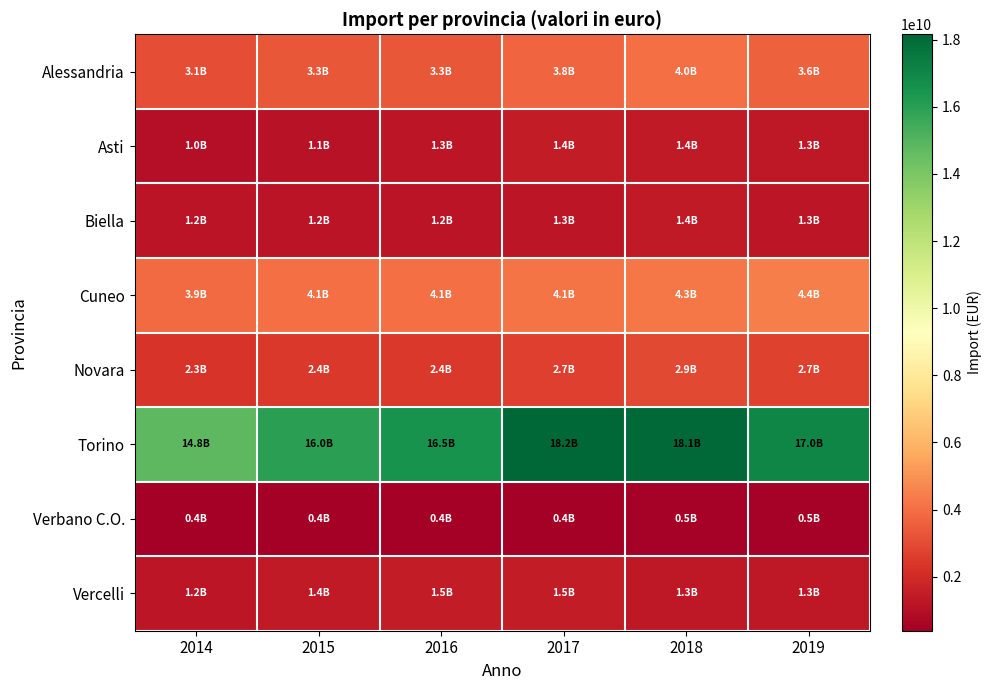

Reading left to right, what are all the values shown in this chart?

Alessandria: 2014=3080775842	2015=3347099655	2016=3328112957	2017=3755689209	2018=4018664497	2019=3649614884
Asti: 2014=963985984	2015=1138653540	2016=1252954177	2017=1443789427	2018=1425005503	2019=1322555046
Biella: 2014=1197775924	2015=1216247518	2016=1201343563	2017=1267005409	2018=1389258684	2019=1258660587
Cuneo: 2014=3885566200	2015=4063072622	2016=4052970653	2017=4140206390	2018=4255849998	2019=4447678780
Novara: 2014=2300955257	2015=2429571599	2016=2445059851	2017=2661820222	2018=2945303242	2019=2703512860
Torino: 2014=14827243547	2015=16009235424	2016=16510341519	2017=18162270672	2018=18080199583	2019=17044142024
Verbano C.O.: 2014=445320698	2015=432746085	2016=391672202	2017=448413750	2018=502148198	2019=483372783
Vercelli: 2014=1225902828	2015=1425916747	2016=1451748252	2017=1453882257	2018=1347821945	2019=1314700517